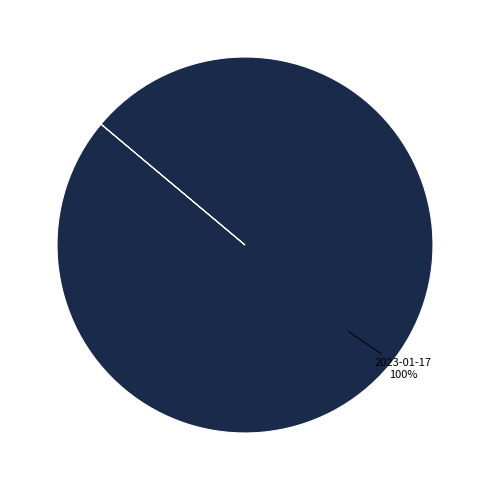

Is there any slice that represents more than half of the pie?

Yes